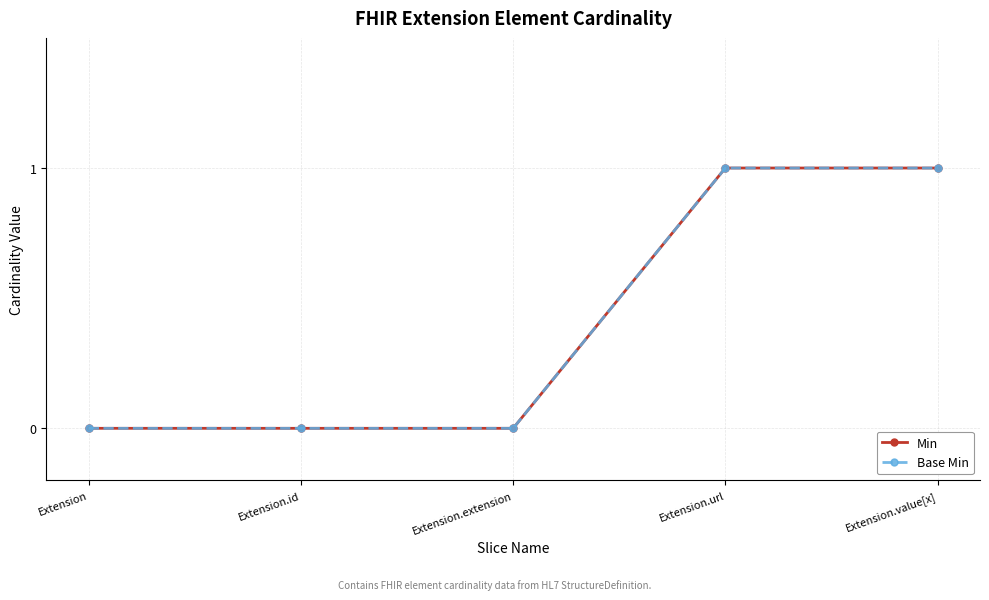

Which category has the highest value across all series?

Extension.url